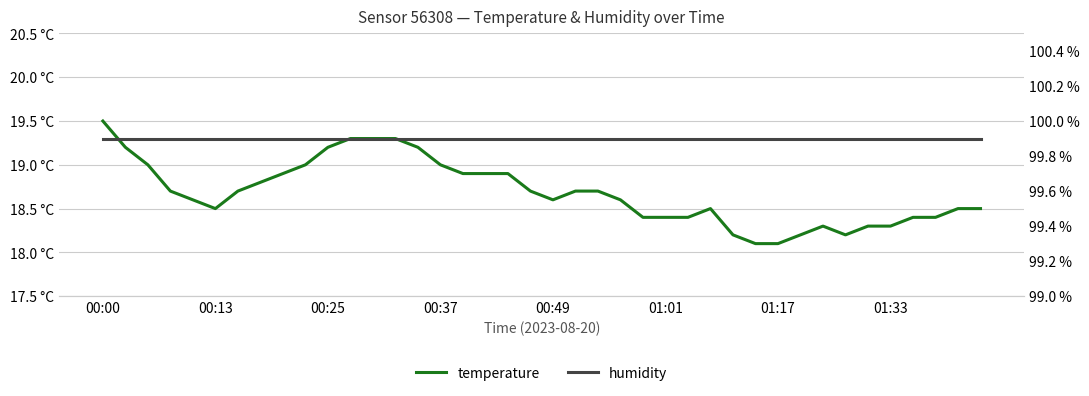

How many lines are shown in the chart?

2